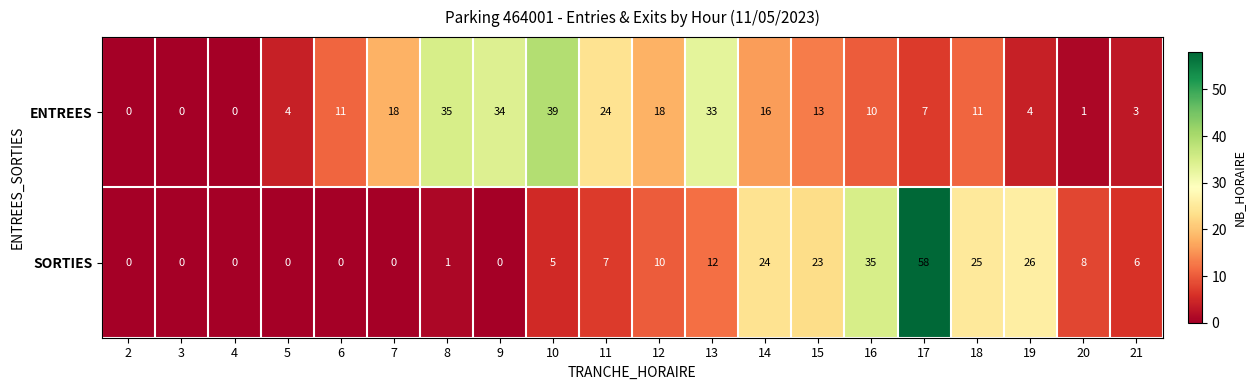

The value of SORTIES at 16 is 35. True or false?

True